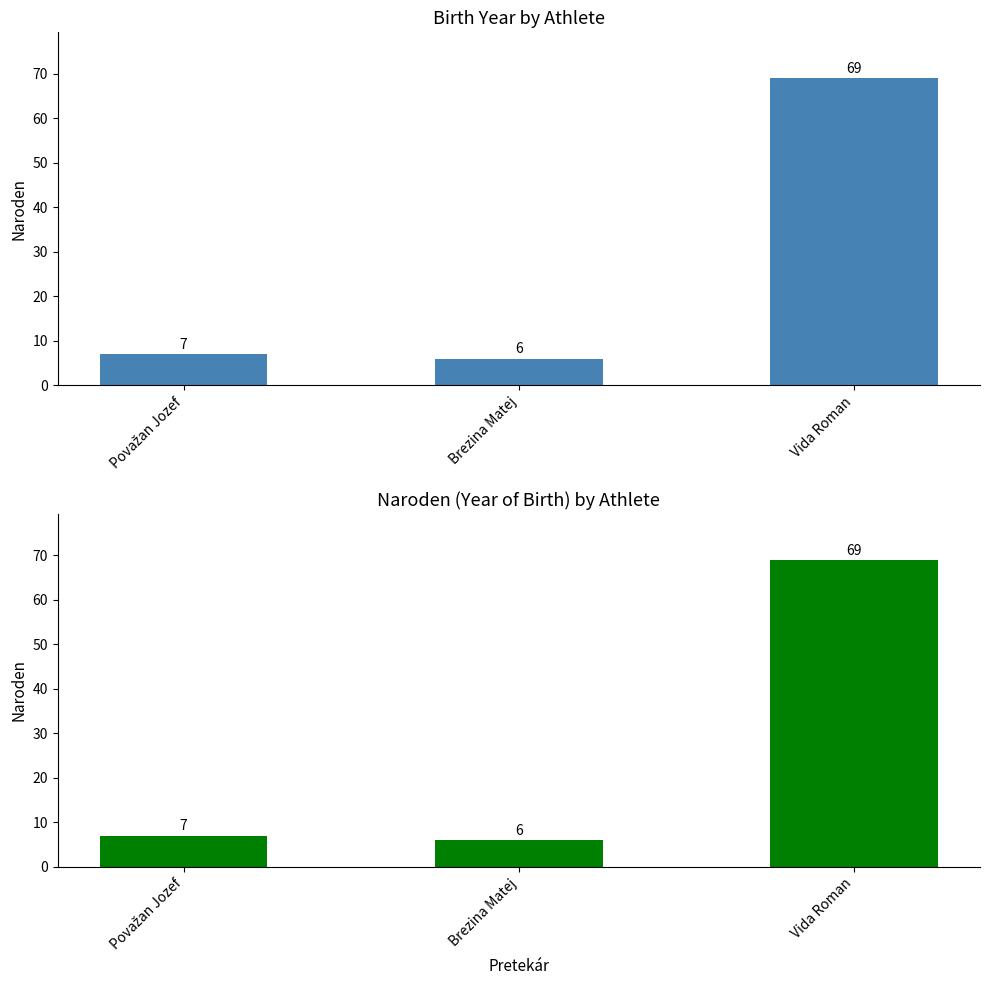

What is the minimum value shown in the chart?

6